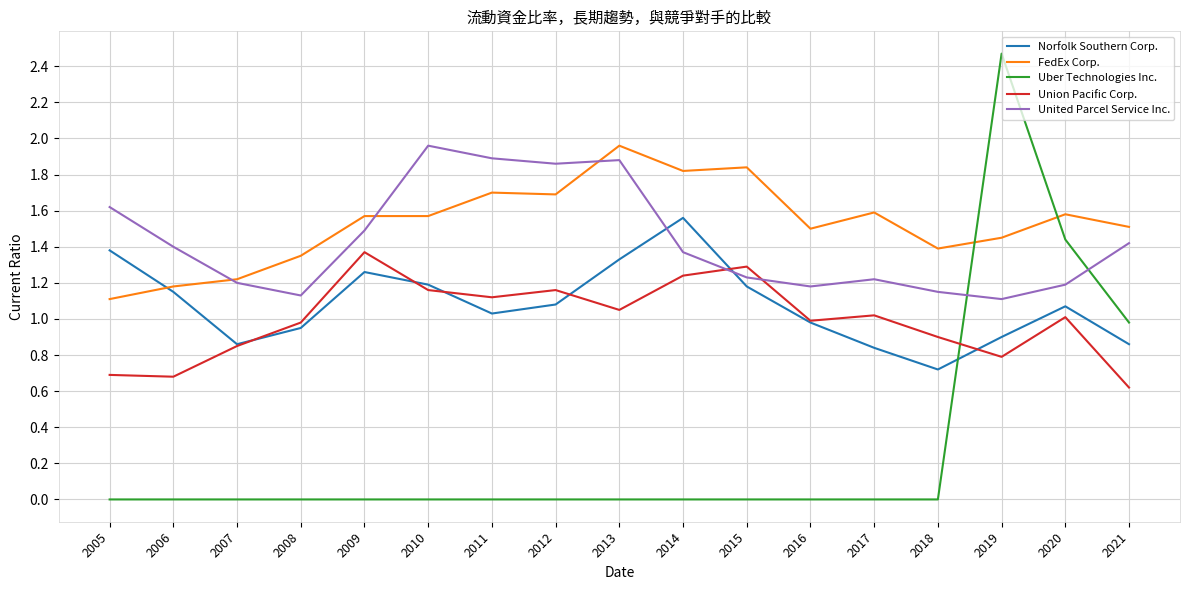

At 2006, list the series in order from smallest to largest.

Uber Technologies Inc., Union Pacific Corp., Norfolk Southern Corp., FedEx Corp., United Parcel Service Inc.